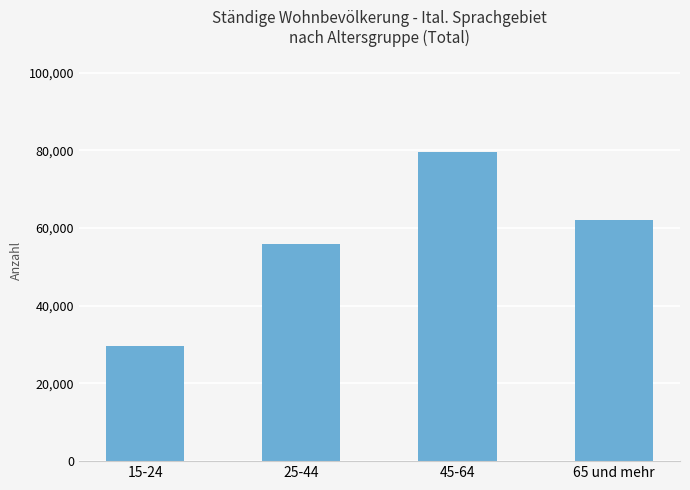

Is it true that the value at 15-24 is 39866.5?

False